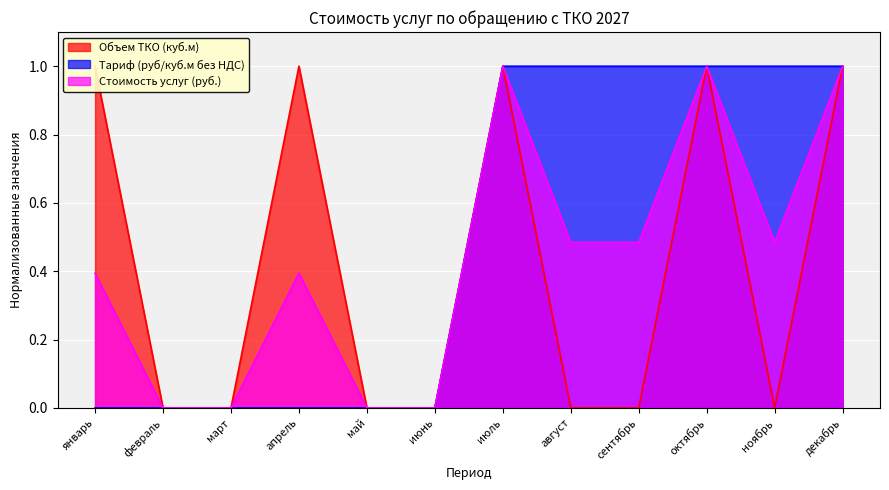

True or false: Тариф (руб/куб.м без НДС) and Стоимость услуг (руб.) intersect in this chart.

False